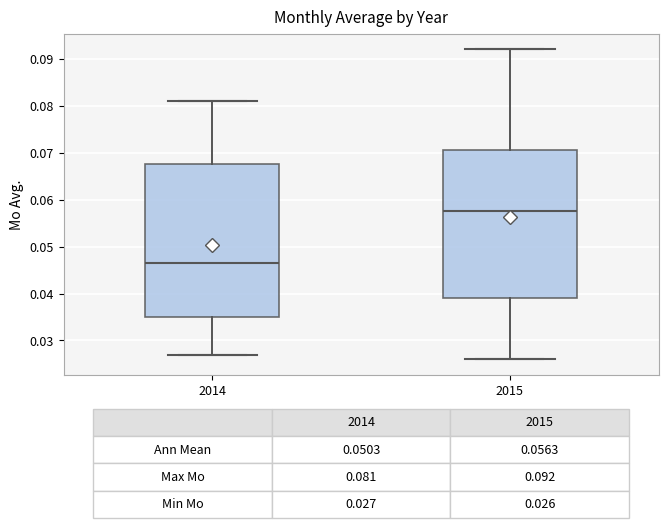

Which box's median line is the lowest?

2014